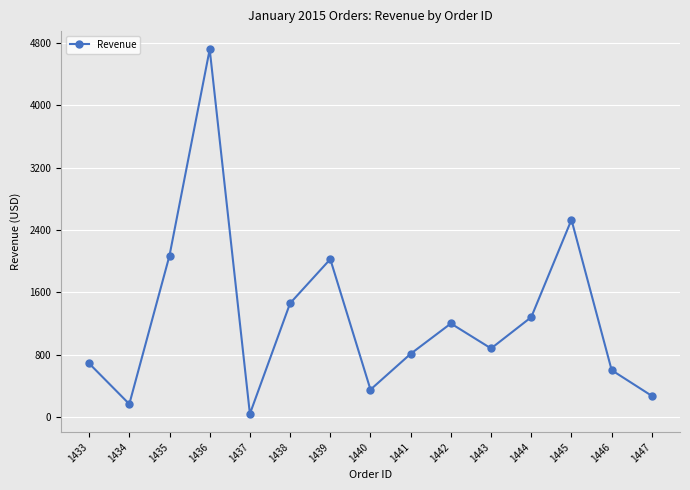

Rank the categories by value from highest to lowest.

1436, 1445, 1435, 1439, 1438, 1444, 1442, 1443, 1441, 1433, 1446, 1440, 1447, 1434, 1437